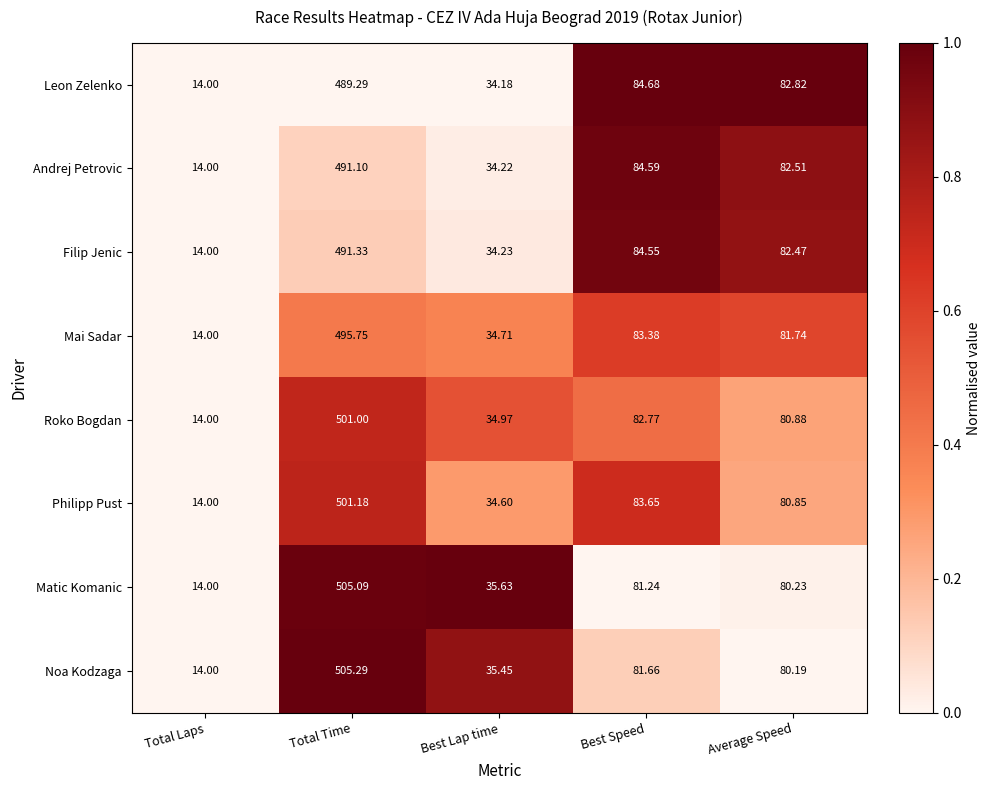

Which series changed the most between Total Time and Best Speed?

Matic Komanic